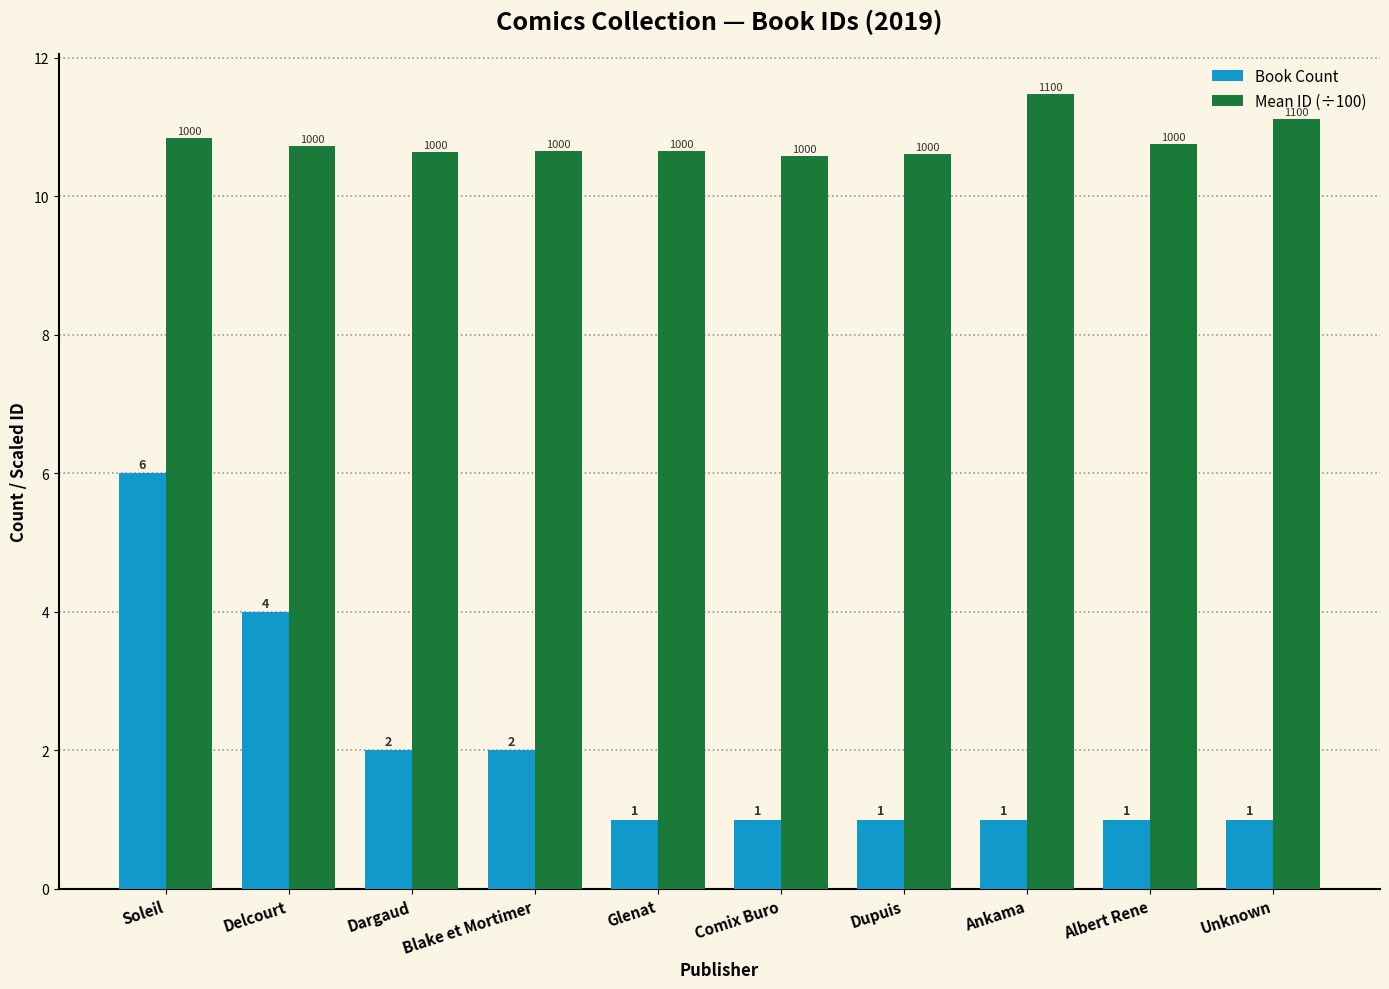

Which series has the widest spread of values?

Book Count